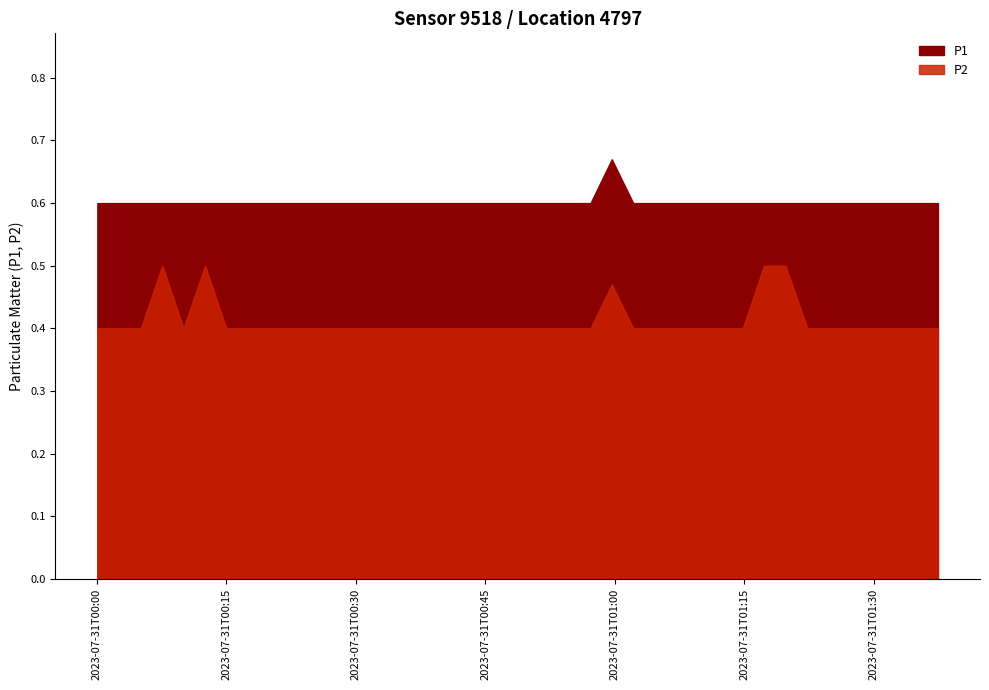

How many interior local peaks does the P1 series have?

1